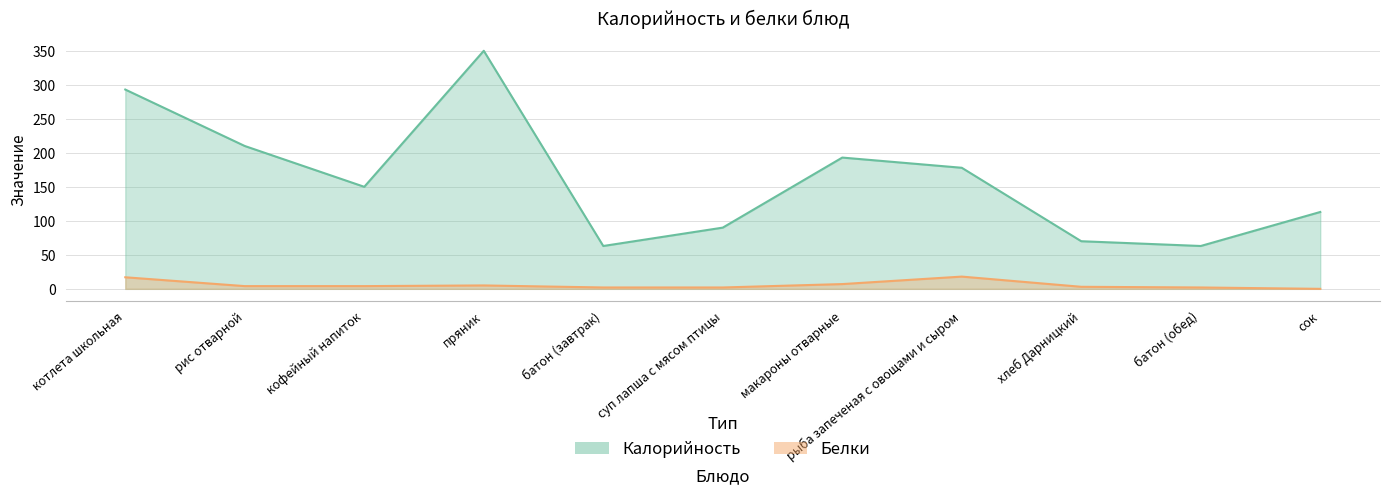

Is the value of Белки at сок greater than the value of Калорийность at суп лапша с мясом птицы?

No